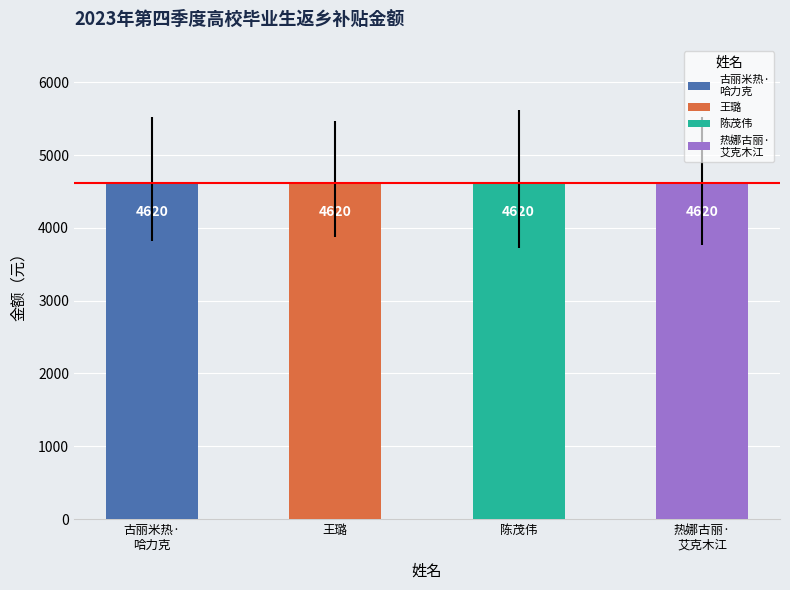

What is the minimum value for 金额?

4620